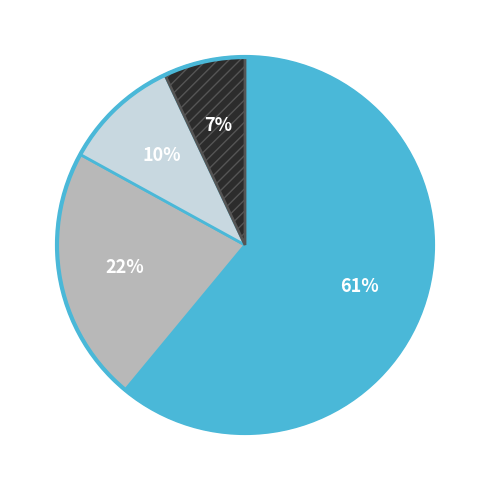

To the nearest percent, what is the difference between the largest and smallest slice percentages?

54%